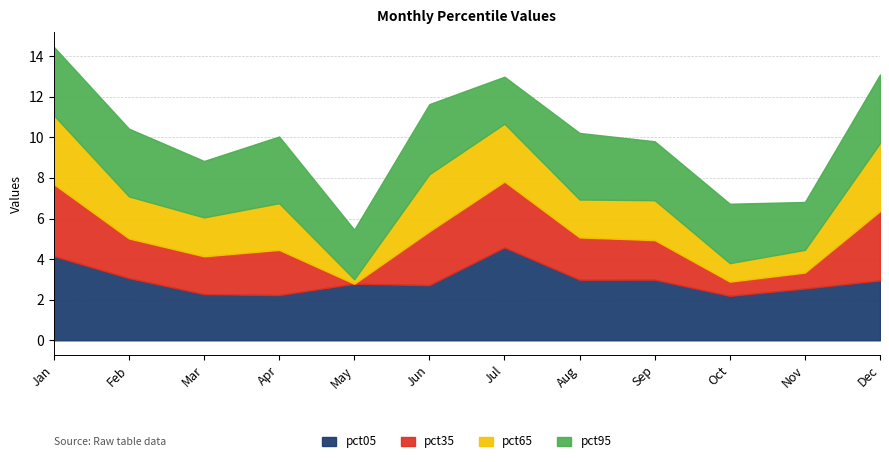

Rank the series by their maximum value, from highest to lowest.

pct05, pct35, pct95, pct65